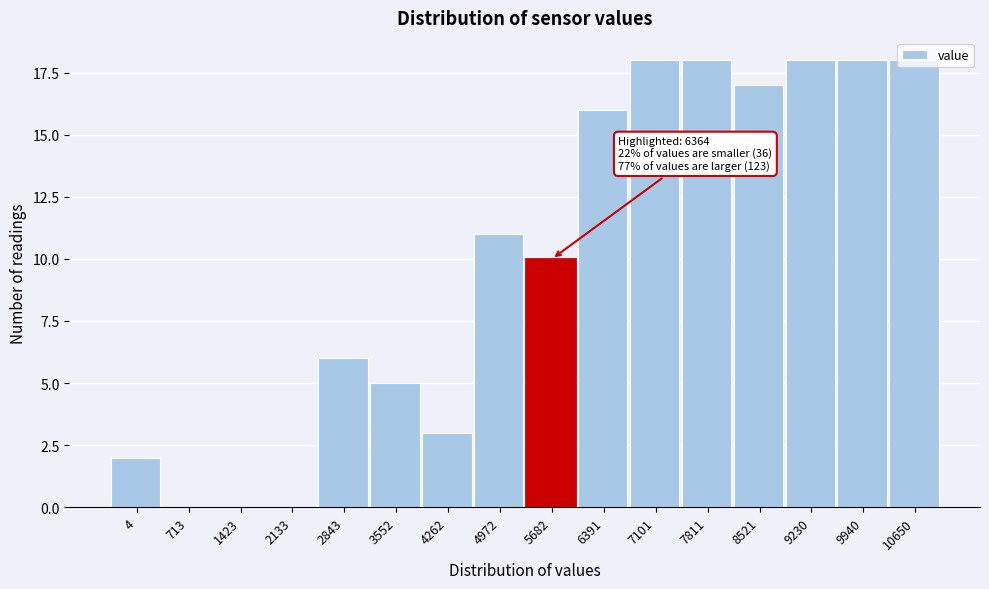

Is it true that the value at 4 is 3?

False